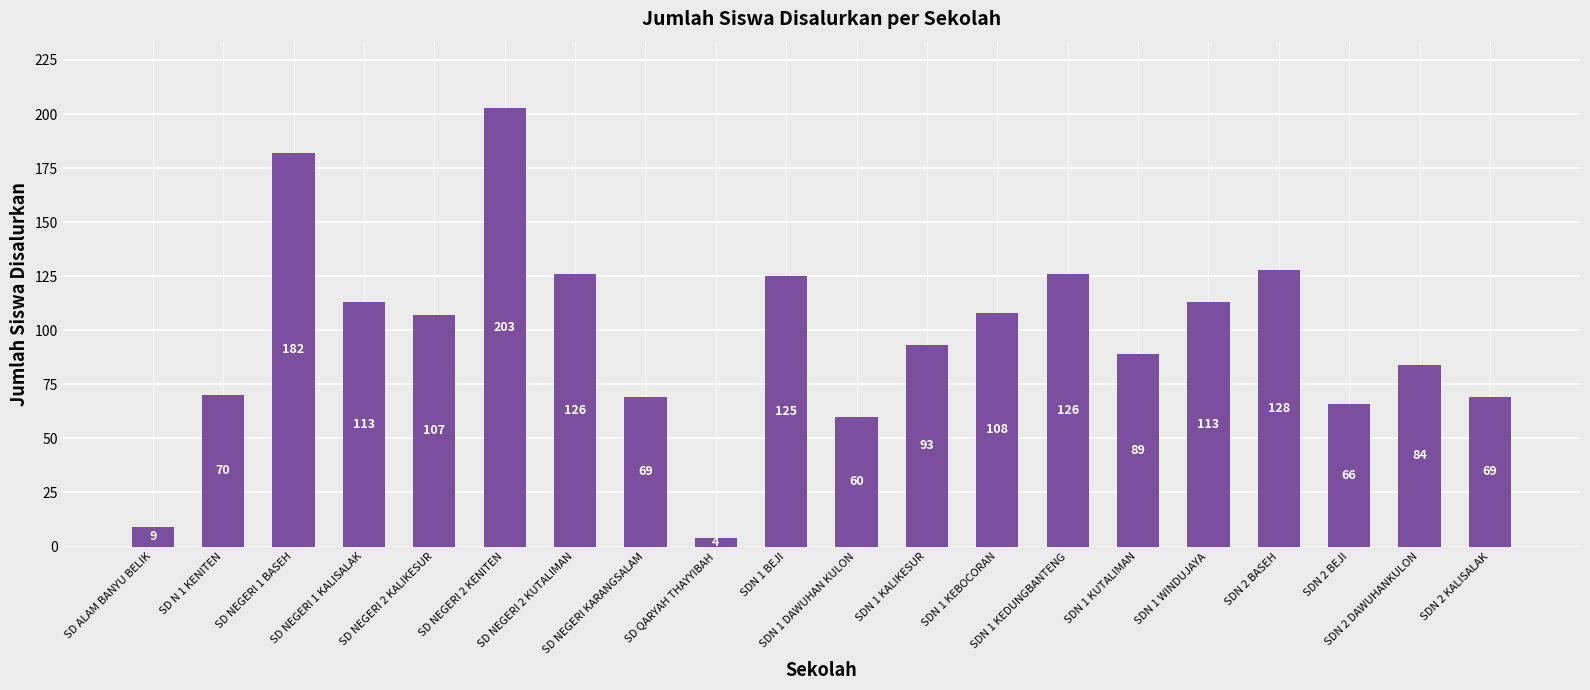

Are the bars horizontal?

No